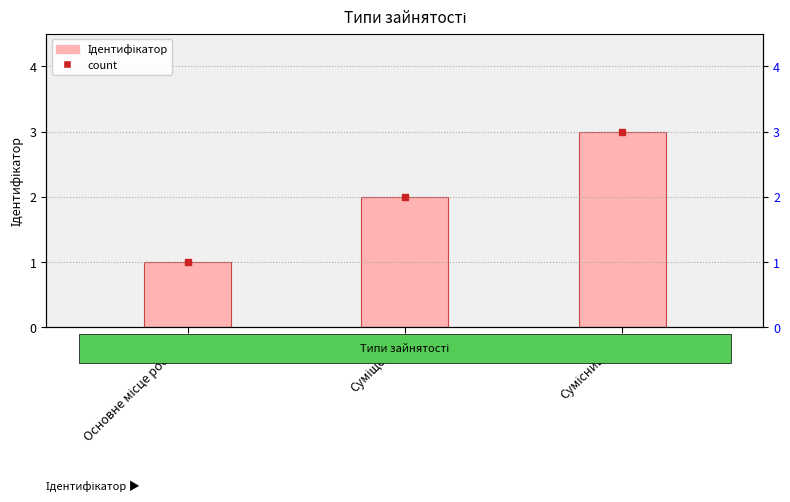

What is the change in value from Основне місце роботи to Сумісництво?

+2